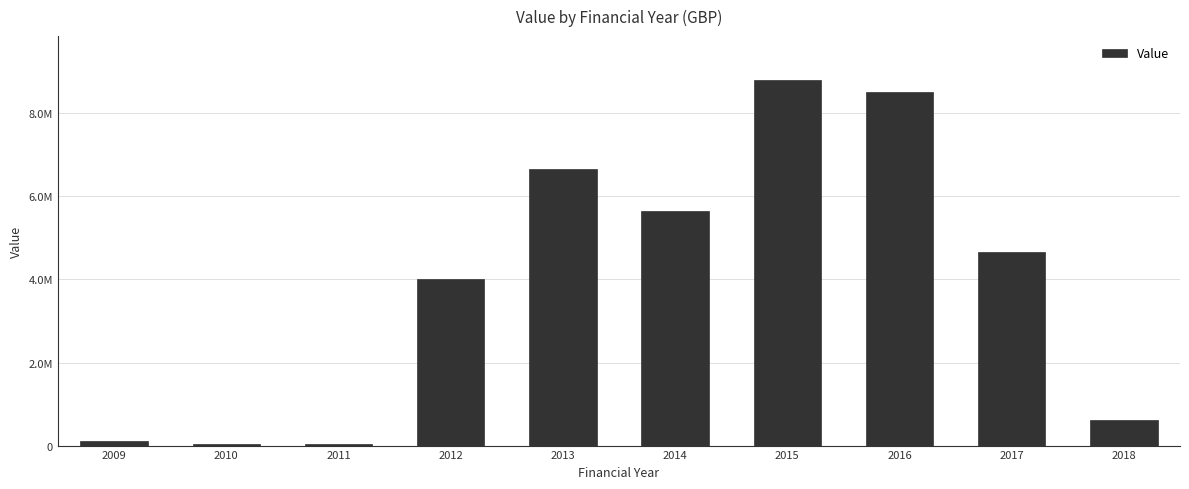

What is the average value?

3909999